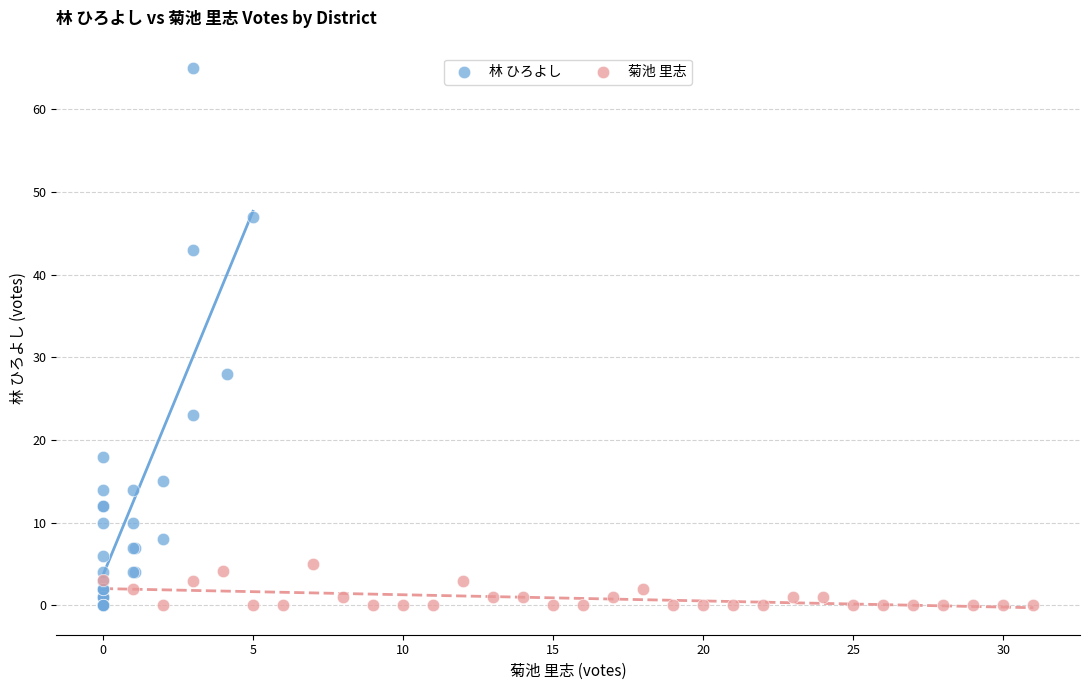

Which series has the widest spread of Y values?

林 ひろよし